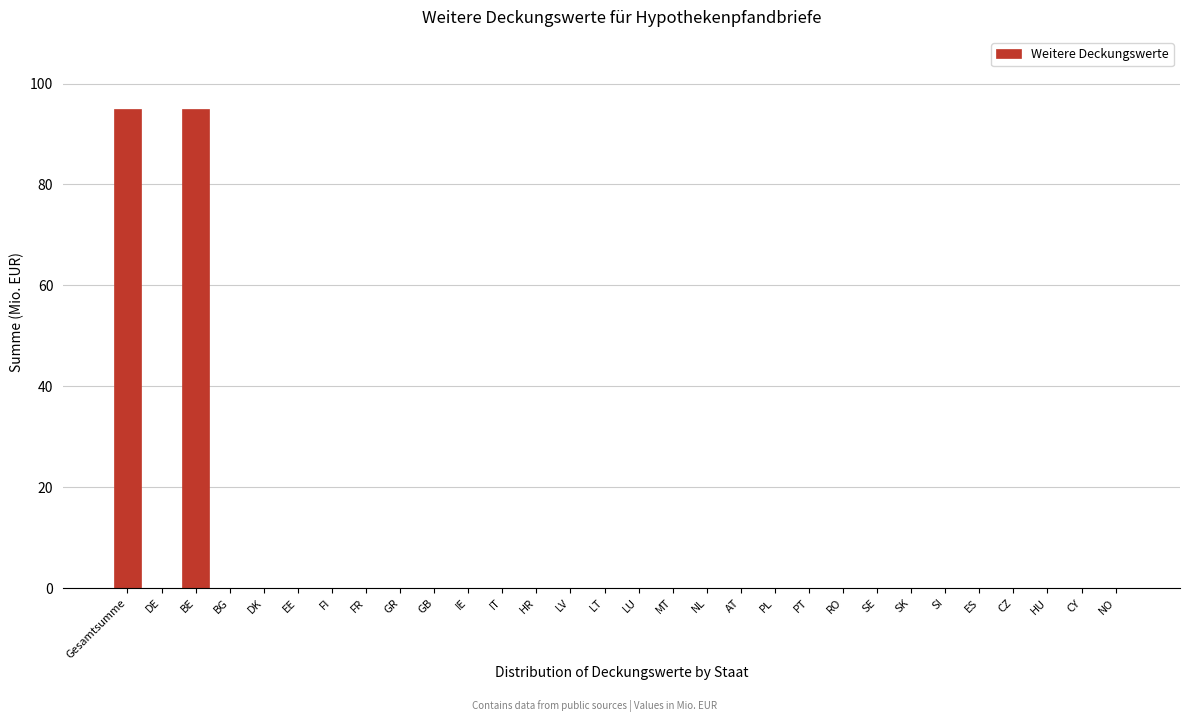

Reading right to left, extract all data points from this chart.

NO=0	CY=0	HU=0	CZ=0	ES=0	SI=0	SK=0	SE=0	RO=0	PT=0	PL=0	AT=0	NL=0	MT=0	LU=0	LT=0	LV=0	HR=0	IT=0	IE=0	GB=0	GR=0	FR=0	FI=0	EE=0	DK=0	BG=0	BE=95	DE=0	Gesamtsumme=95